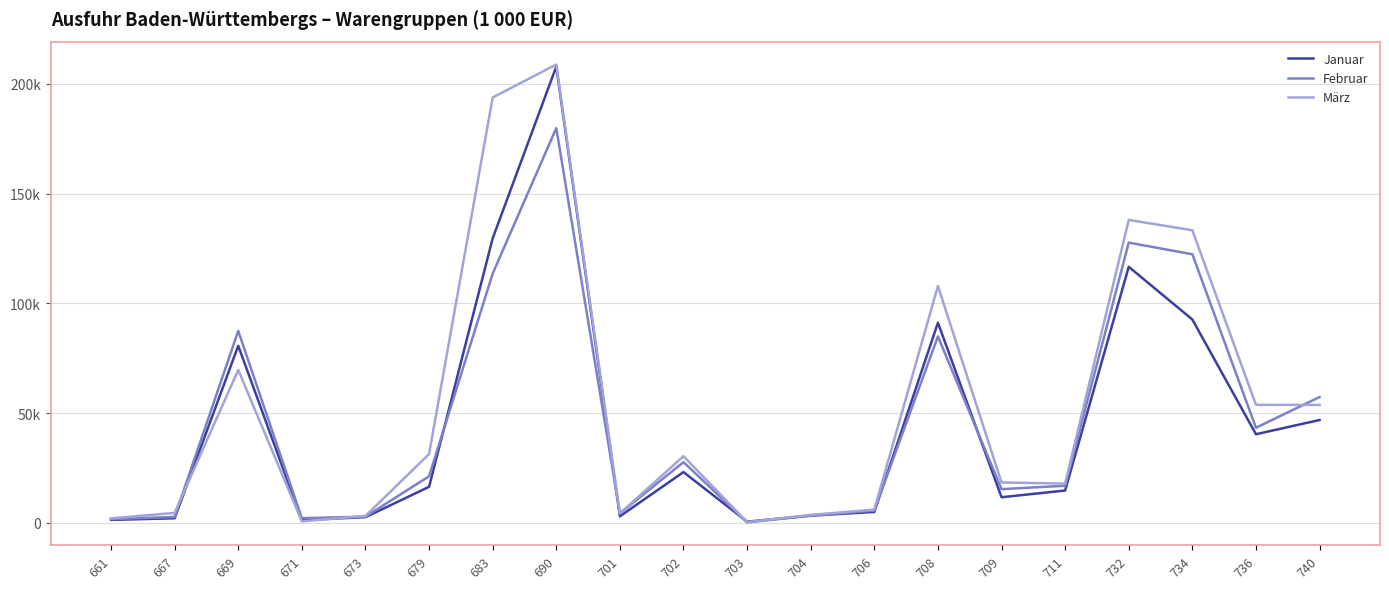

What are all the series names shown in the legend?

Januar, Februar, März